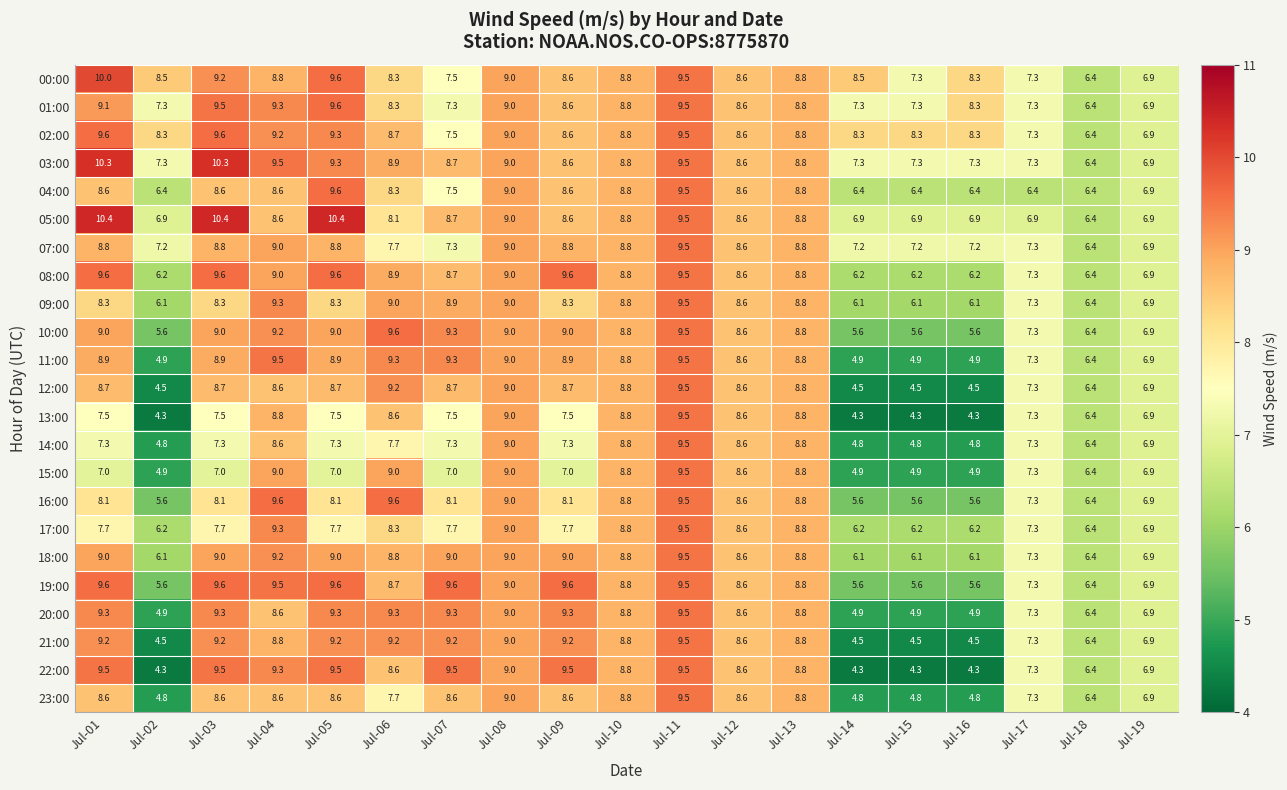

How many values in the 00:00 series exceed 8?

14